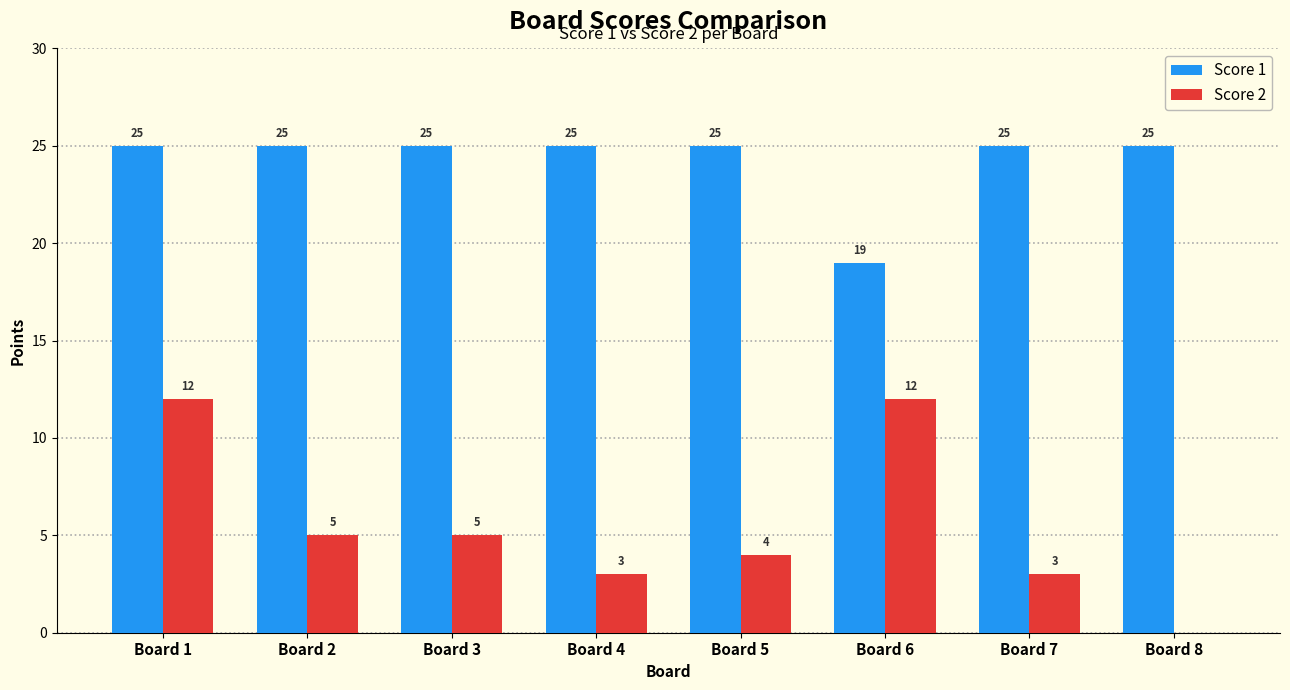

What are all the series names shown in the legend?

Score 1, Score 2